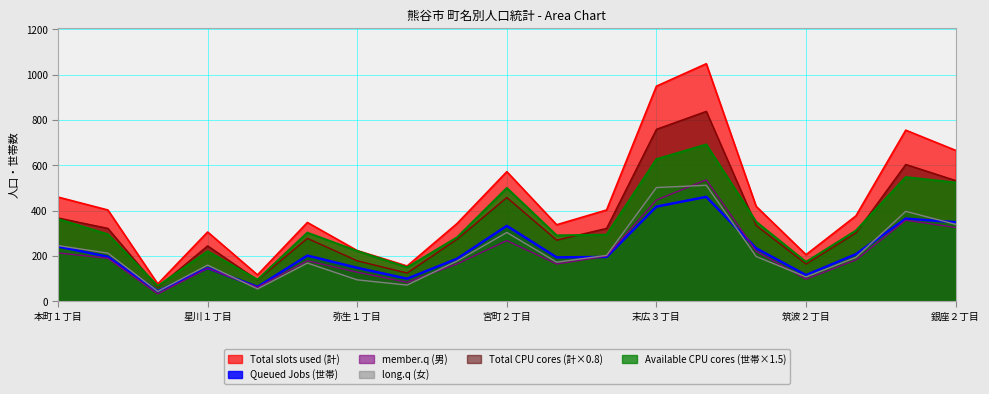

At which category is the sum across all series the highest?

末広４丁目